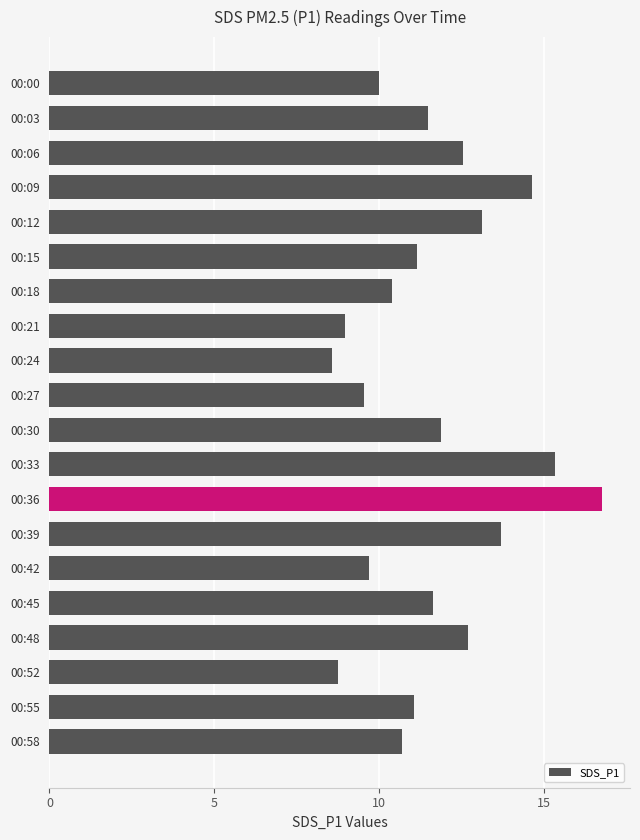

How many bars are there in total?

20